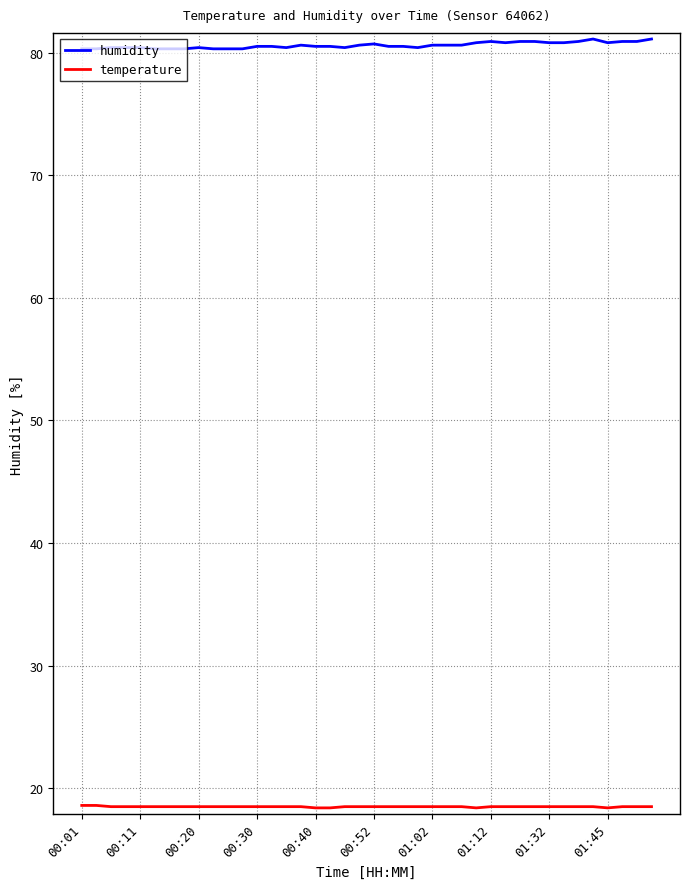

What is the lowest value of the humidity series?

80.3